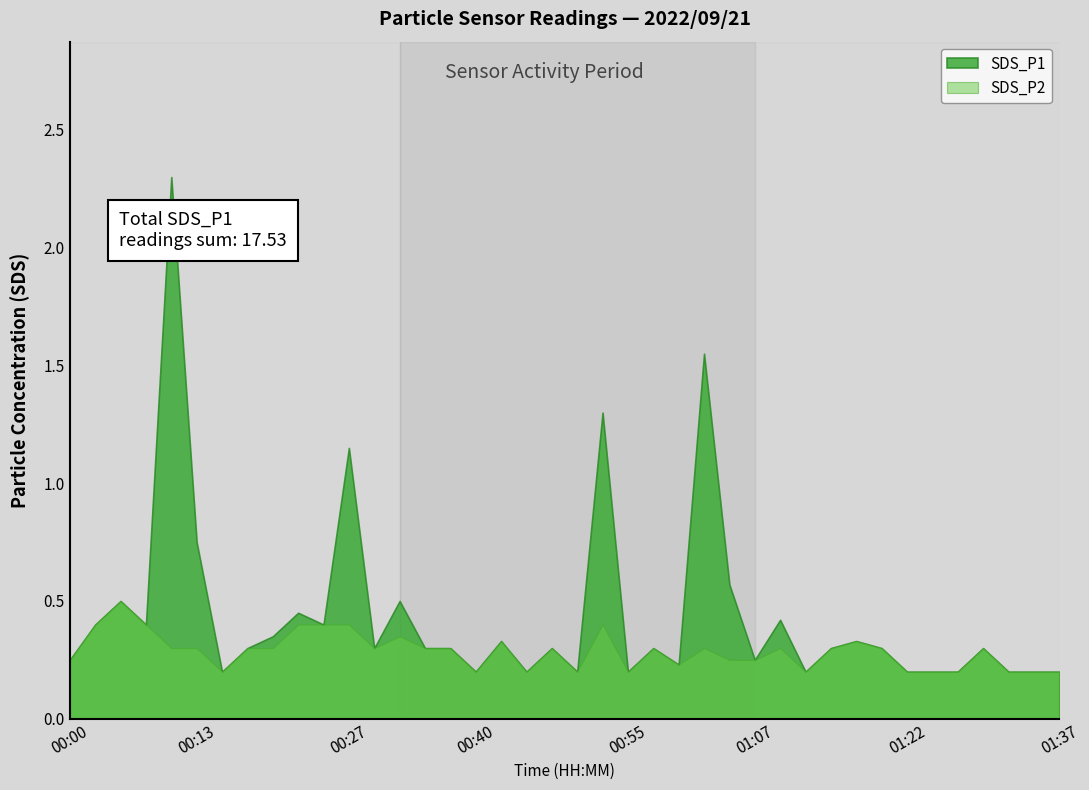

Reading left to right, list all the values displayed in this chart.

SDS_P1: 00:00=0.2	00:03=0.4	00:05=0.5	00:08=0.4	00:10=2.3	00:13=0.8	00:15=0.2	00:17=0.3	00:20=0.3	00:22=0.5	00:25=0.4	00:27=1.1	00:30=0.3	00:32=0.5	00:35=0.3	00:37=0.3	00:40=0.2	00:42=0.3	00:45=0.2	00:47=0.3	00:50=0.2	00:52=1.3	00:55=0.2	00:57=0.3	01:00=0.2	01:02=1.6	01:05=0.6	01:07=0.2	01:10=0.4	01:12=0.2	01:15=0.3	01:17=0.3	01:20=0.3	01:22=0.2	01:25=0.2	01:27=0.2	01:30=0.3	01:32=0.2	01:35=0.2	01:37=0.2
SDS_P2: 00:00=0.2	00:03=0.4	00:05=0.5	00:08=0.4	00:10=0.3	00:13=0.3	00:15=0.2	00:17=0.3	00:20=0.3	00:22=0.4	00:25=0.4	00:27=0.4	00:30=0.3	00:32=0.3	00:35=0.3	00:37=0.3	00:40=0.2	00:42=0.3	00:45=0.2	00:47=0.3	00:50=0.2	00:52=0.4	00:55=0.2	00:57=0.3	01:00=0.2	01:02=0.3	01:05=0.2	01:07=0.2	01:10=0.3	01:12=0.2	01:15=0.3	01:17=0.3	01:20=0.3	01:22=0.2	01:25=0.2	01:27=0.2	01:30=0.3	01:32=0.2	01:35=0.2	01:37=0.2